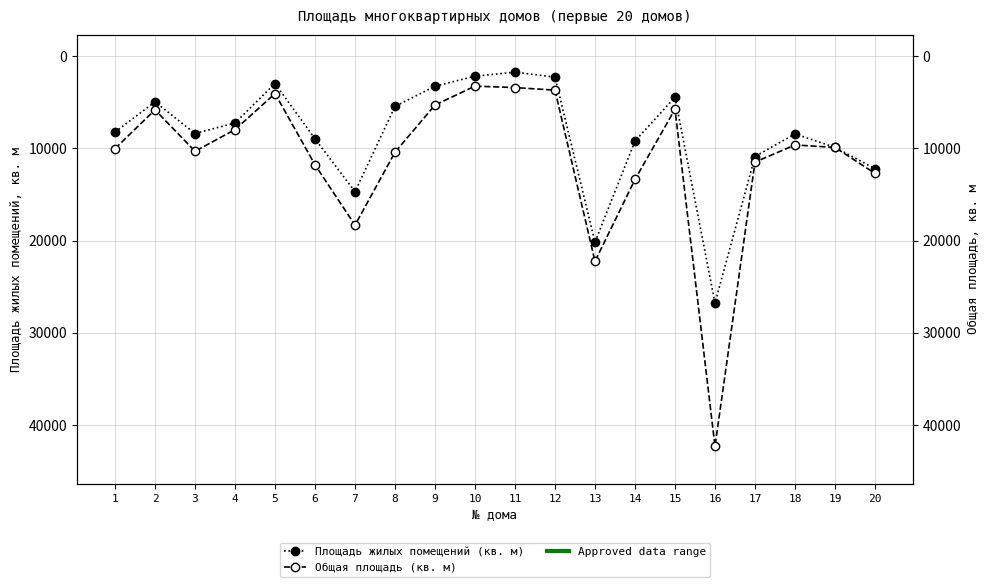

True or false: Площадь жилых помещений (кв. м) and Общая площадь (кв. м) cross at least once.

False